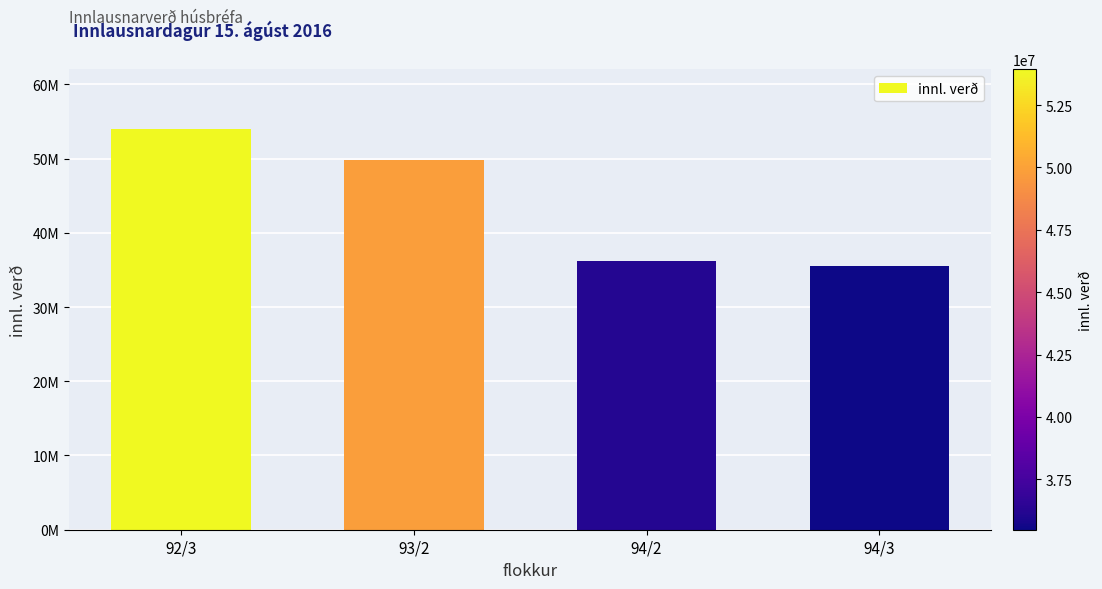

Are the bars horizontal?

No